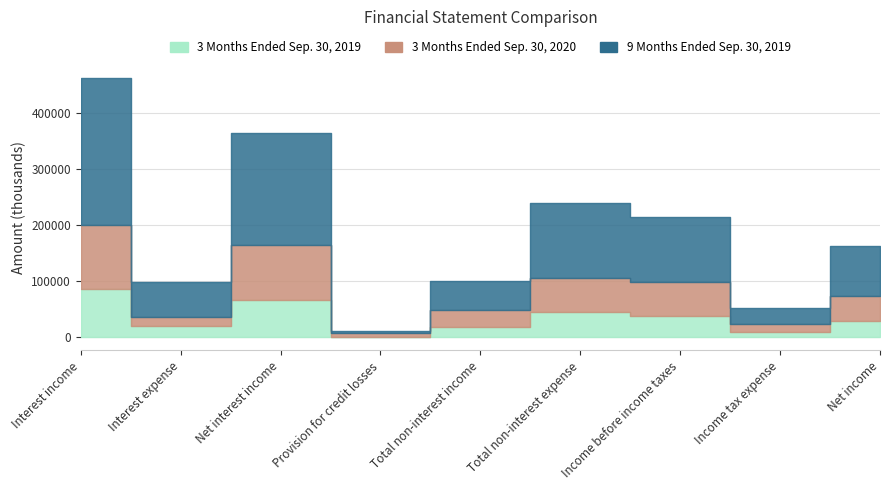

In 9 Months Ended Sep. 30, 2019, how many points are higher than both neighbors (excluding endpoints)?

2